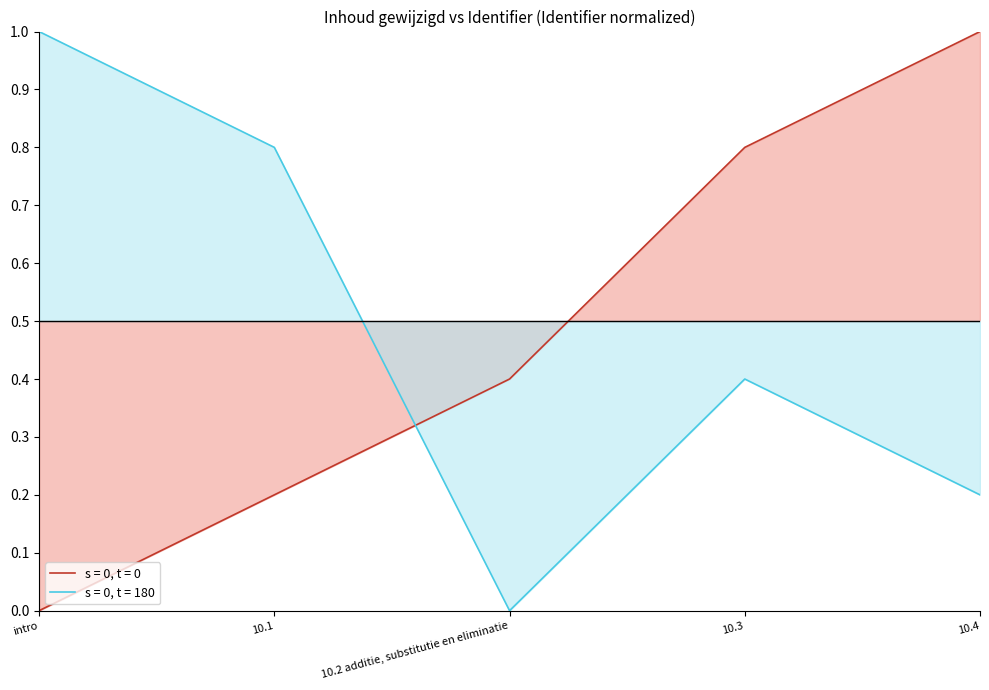

How many interior local valleys does the s = 0, t = 180 series have?

1